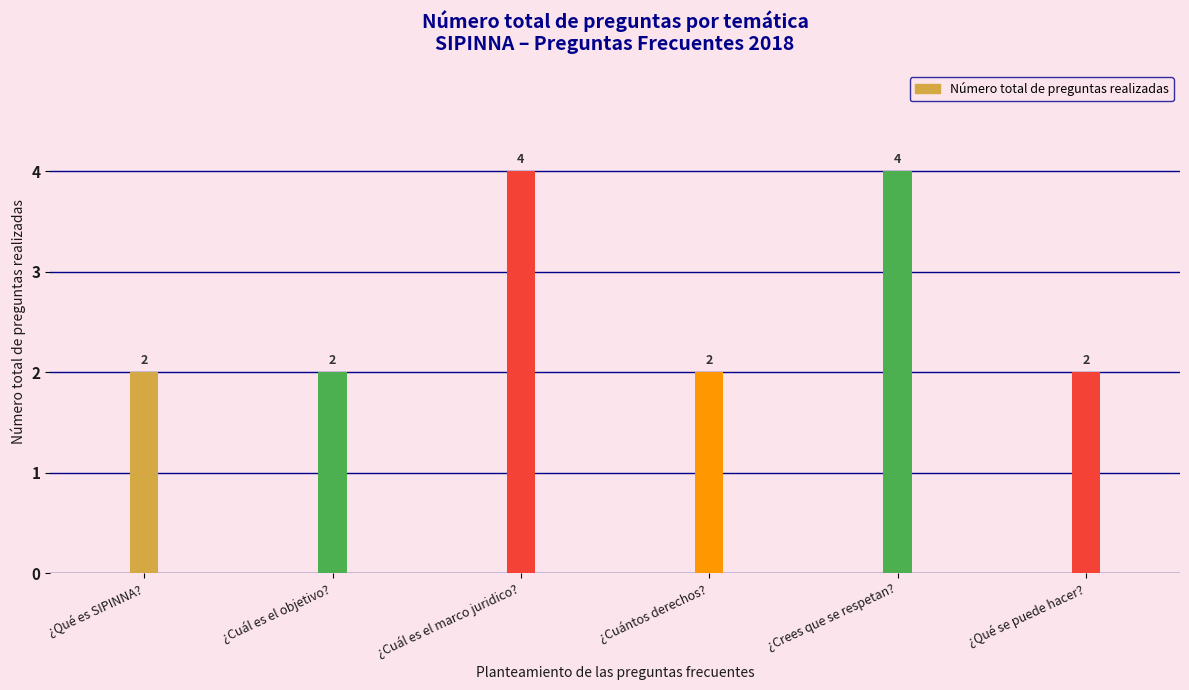

What is the value of the 4th bar from the left?

2